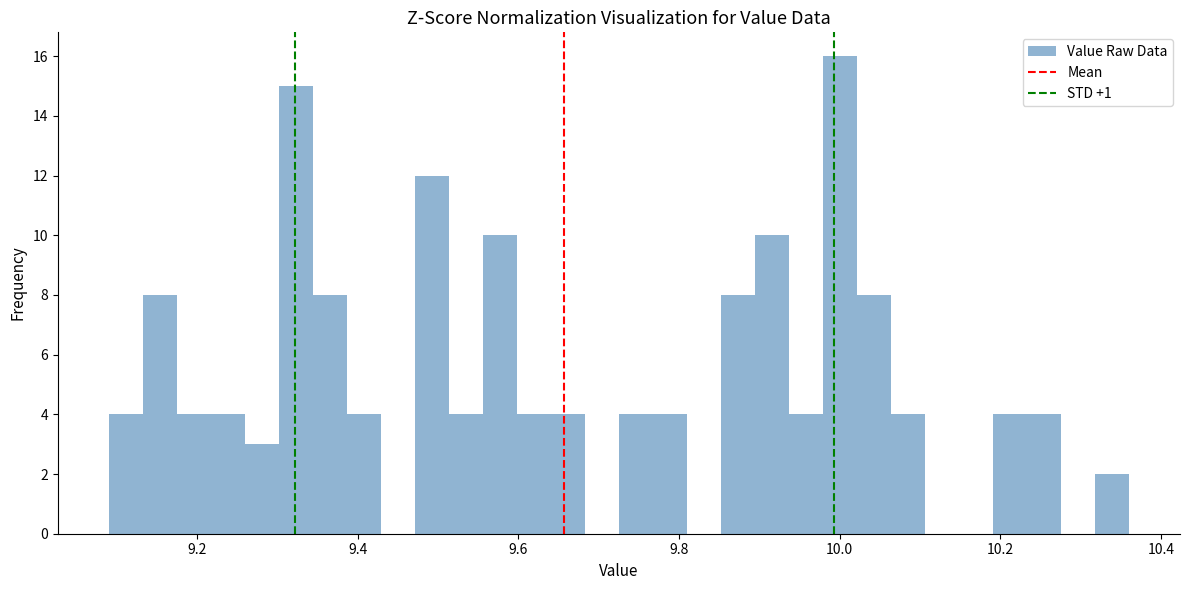

Around what value on the x-axis is the tallest bar? Give the approximate position of its centre, as read against the axis.

10.00